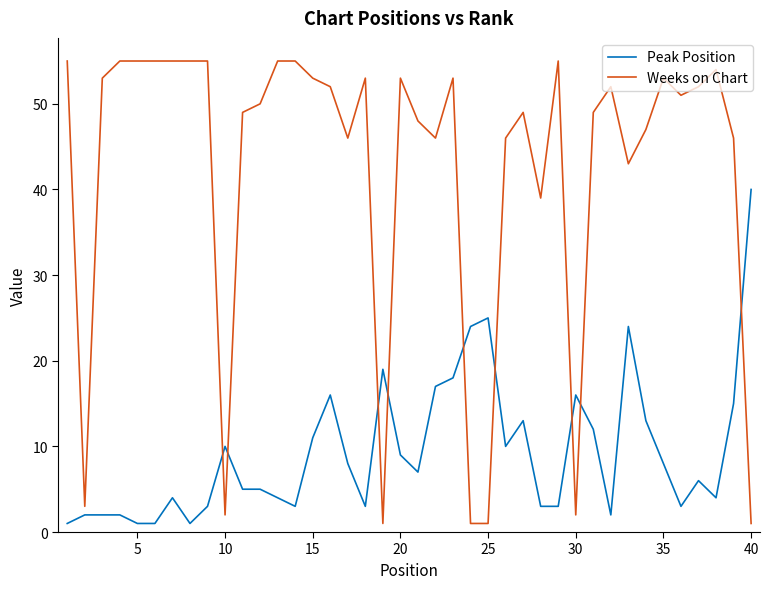

Does the chart have visible grid lines?

No